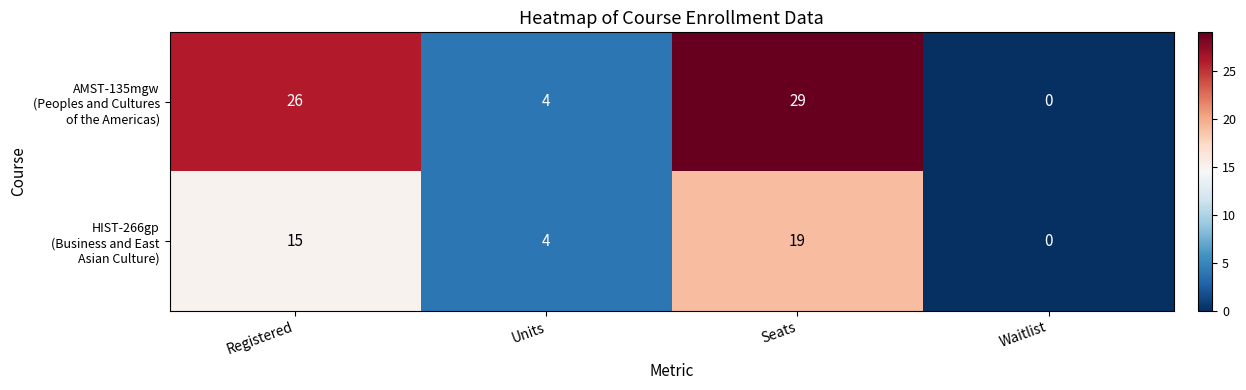

What is the maximum value shown in the chart?

29